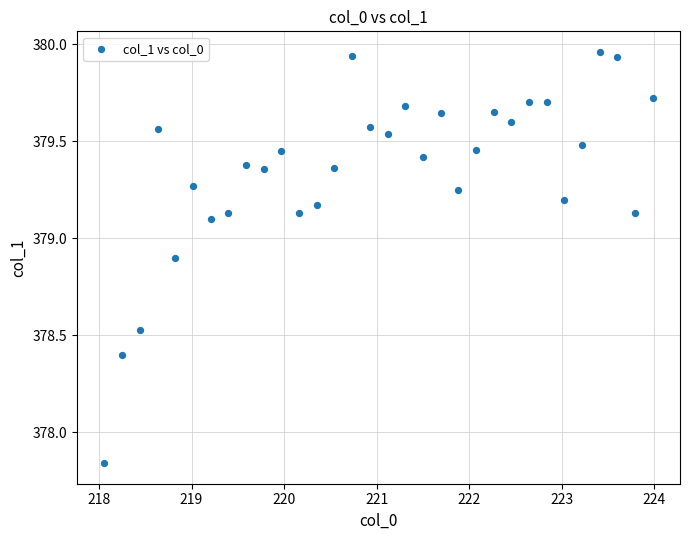

What is the range of X values (max minus min)?

5.9